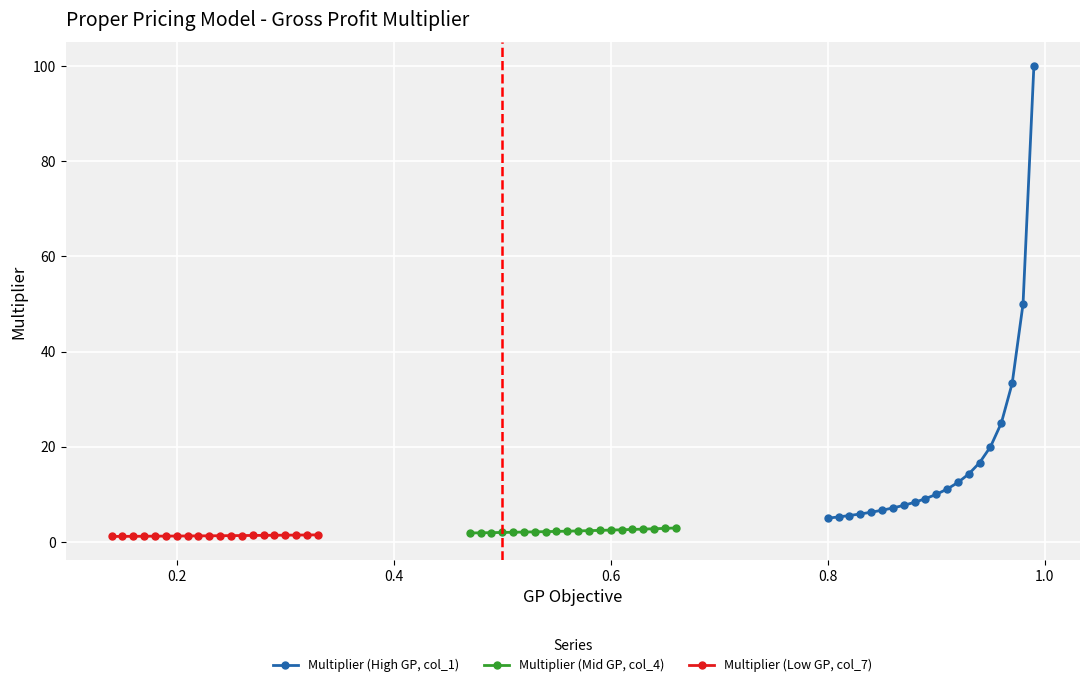

True or false: Multiplier (High GP, col_1) has more than 1 points higher than both neighbors.

False